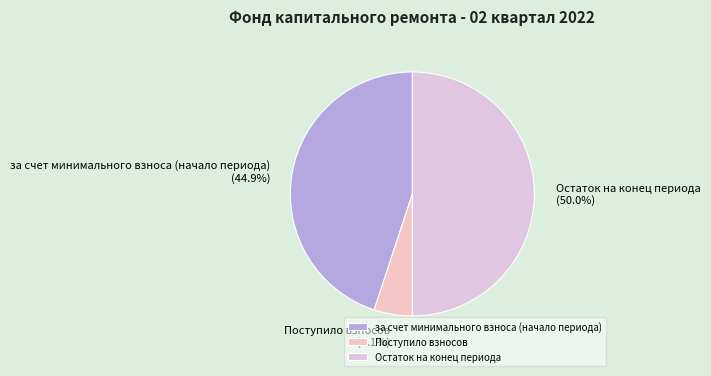

Count the number of slices in the pie.

3